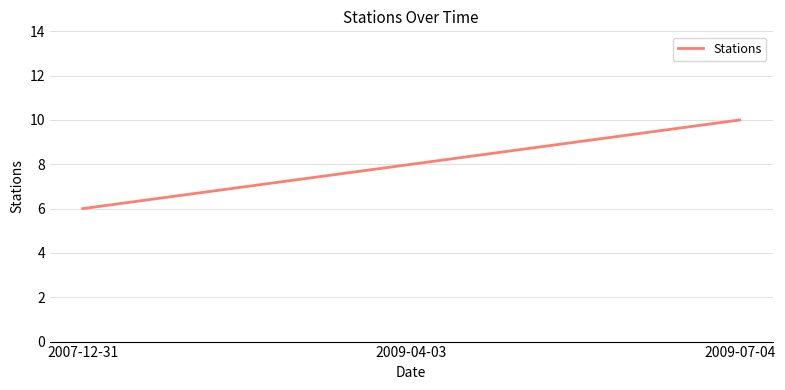

What is the average value?

8